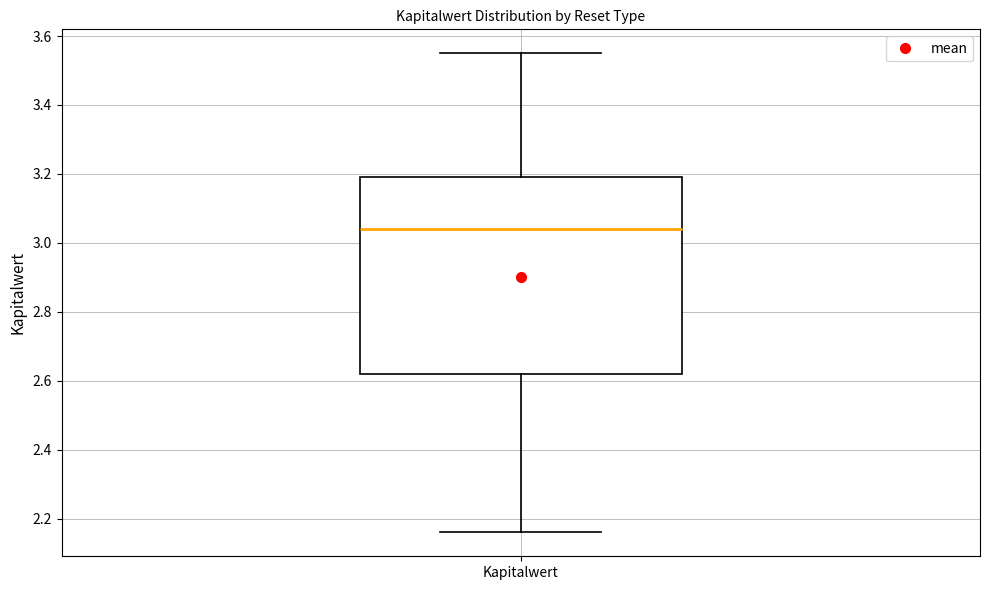

Transcribe this box plot: give where the median line is, the range the box spans, and where the two whiskers end, as read against the y-axis. The values are not printed on the chart, so give them approximately, as read against the axis.

median 3.04, box 2.62 to 3.20, whiskers 2.16 to 3.56